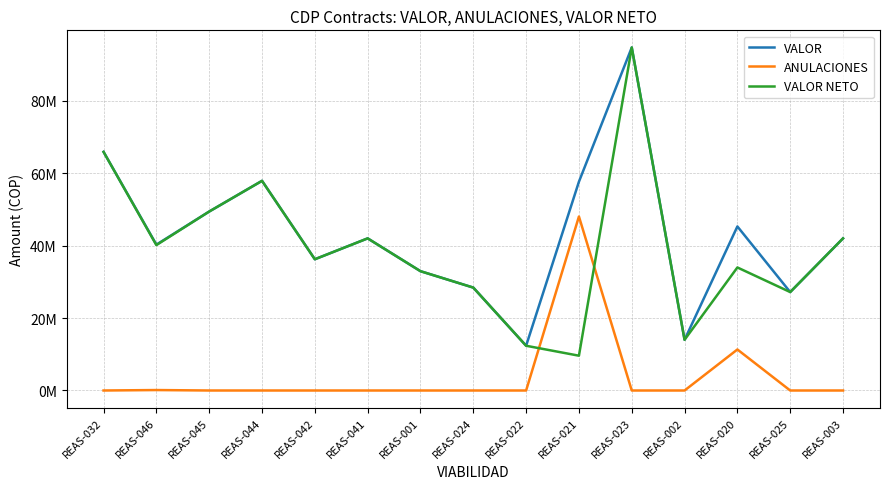

What is the label of the 5th point from the right?

REAS-023